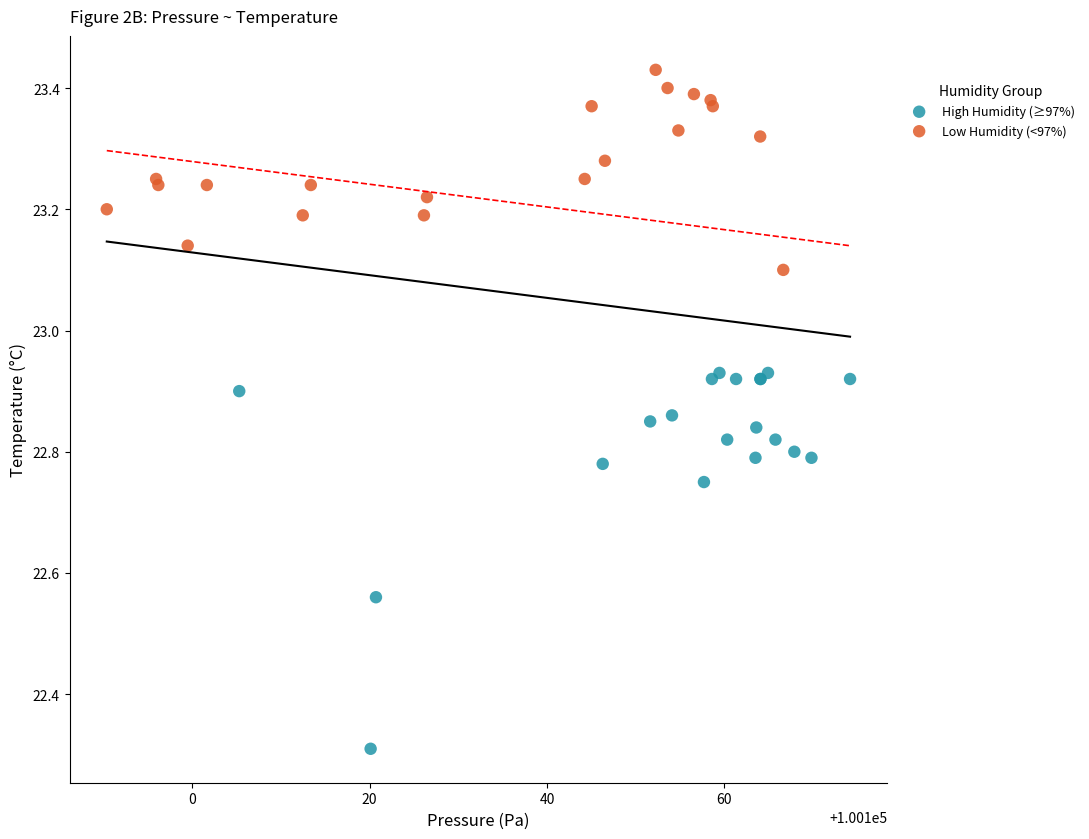

Which series has the widest spread of Y values?

High Humidity (≥97%)